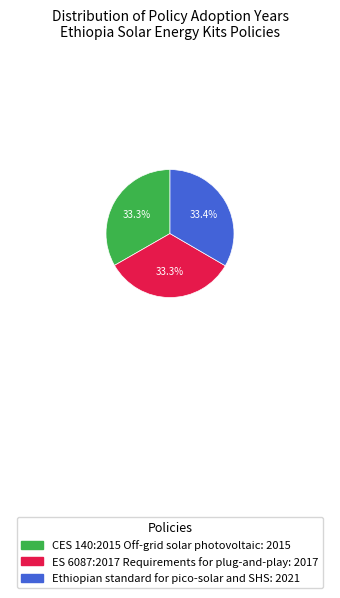

What percentage is the CES 140:2015 Off-grid solar photovoltaic slice, to the nearest percent?

33%